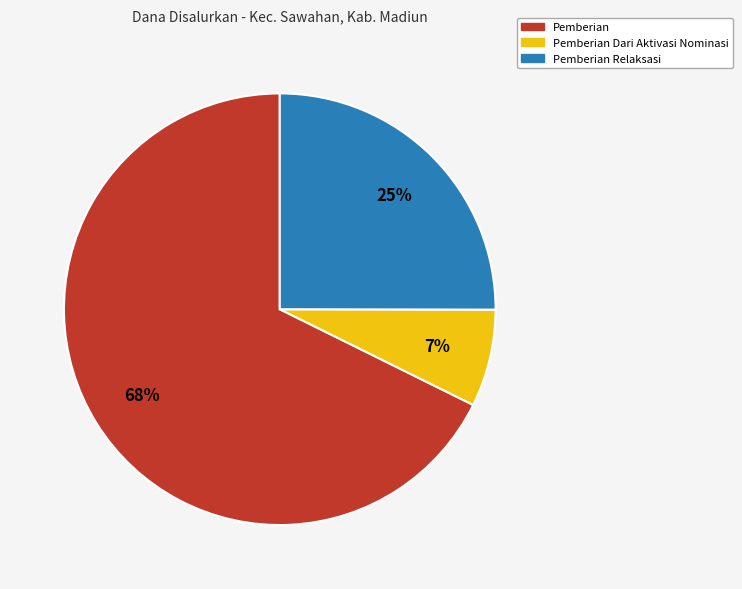

Is there any slice that represents more than half of the pie?

Yes